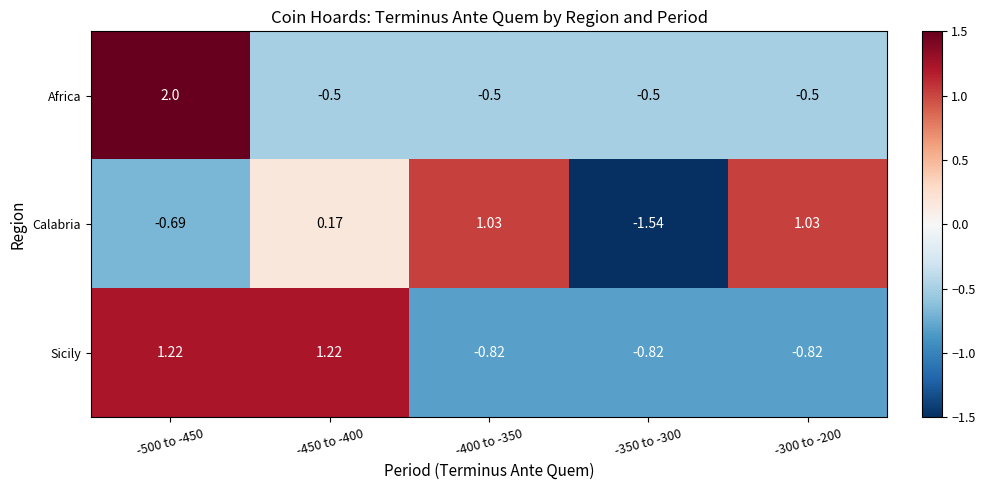

How many positive values does the Africa series have?

1